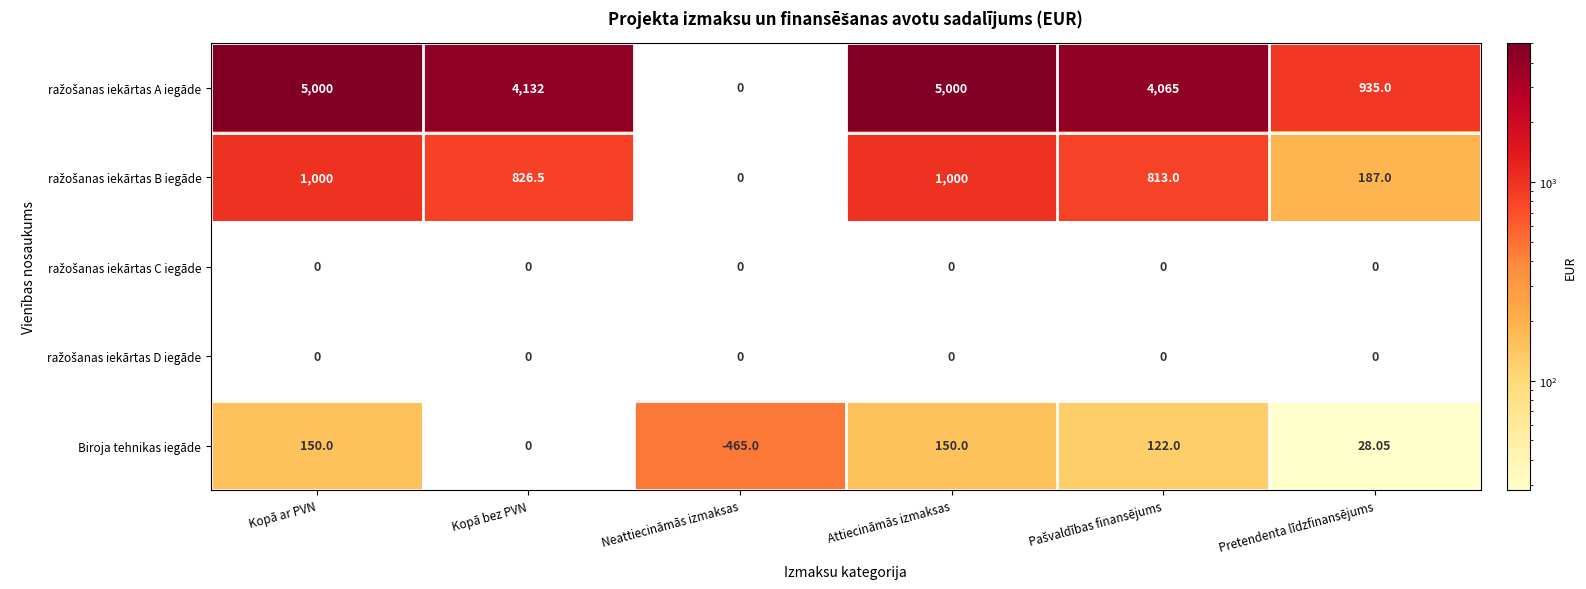

Where does the Biroja tehnikas iegāde series first go above 122?

Kopā ar PVN